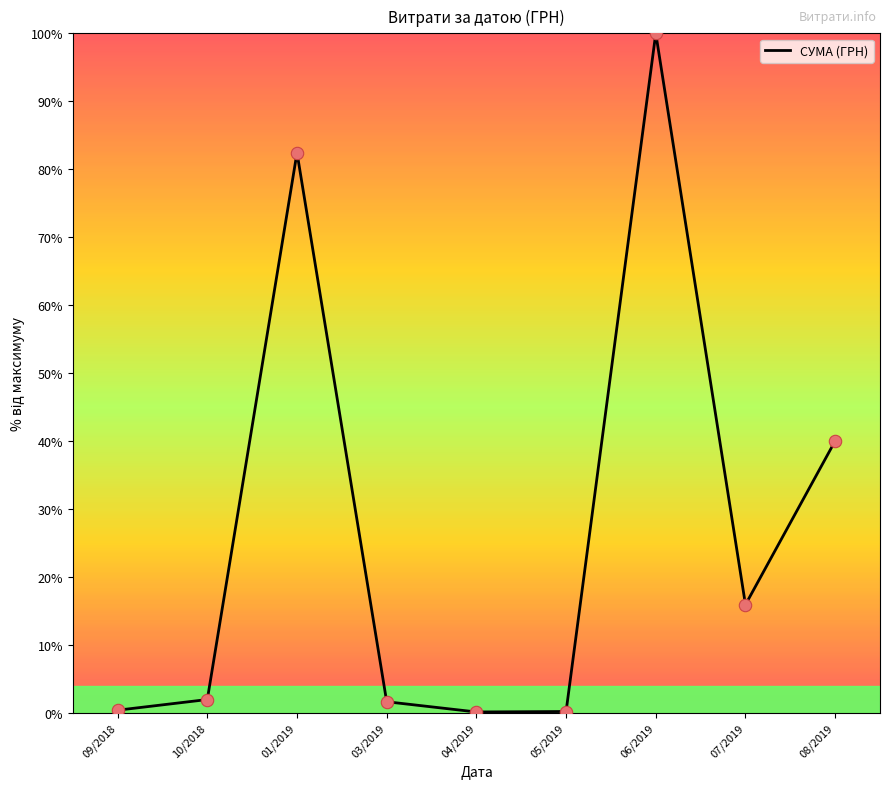

What is the ratio of the value at 09/2018 to the value at 03/2019?

0.2